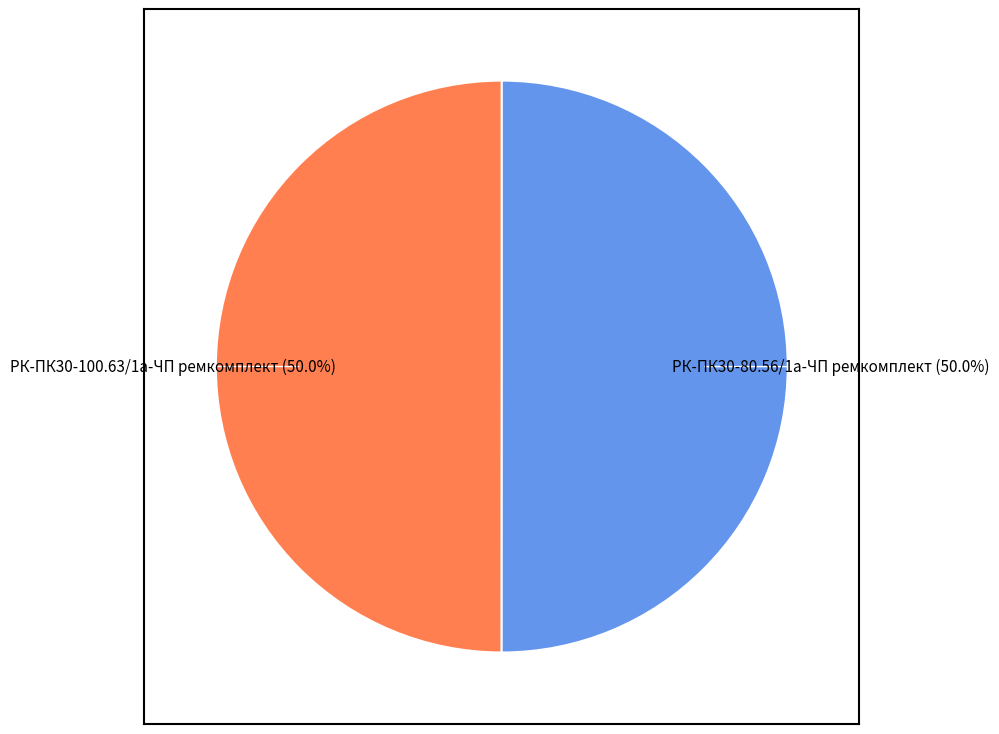

Count the number of slices in the pie.

2